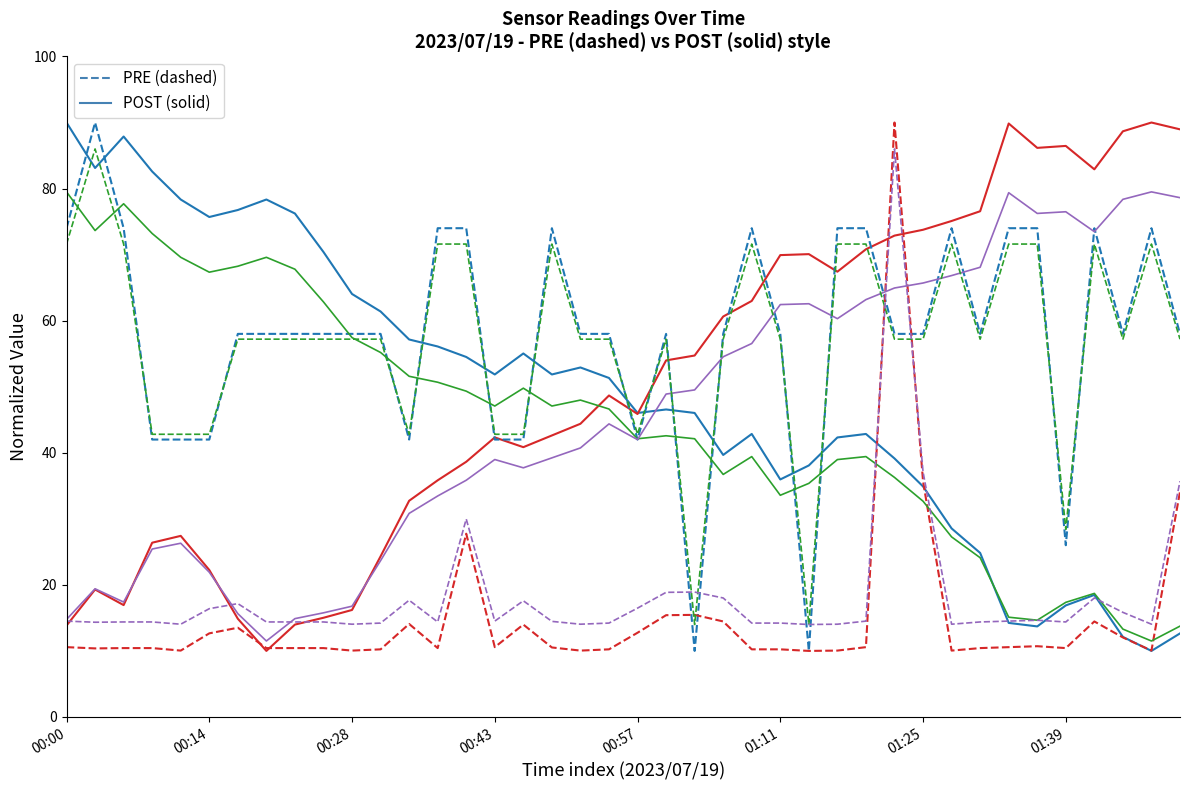

What is the minimum value shown in the chart?

10.0